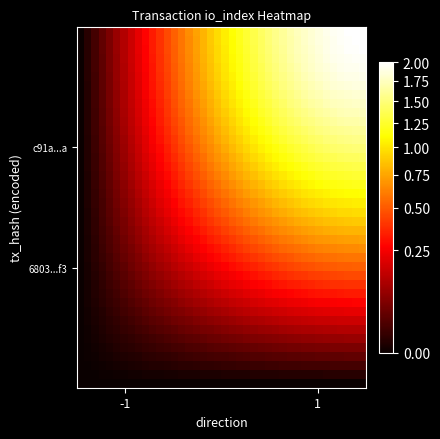

What is the greatest value displayed?

2.0